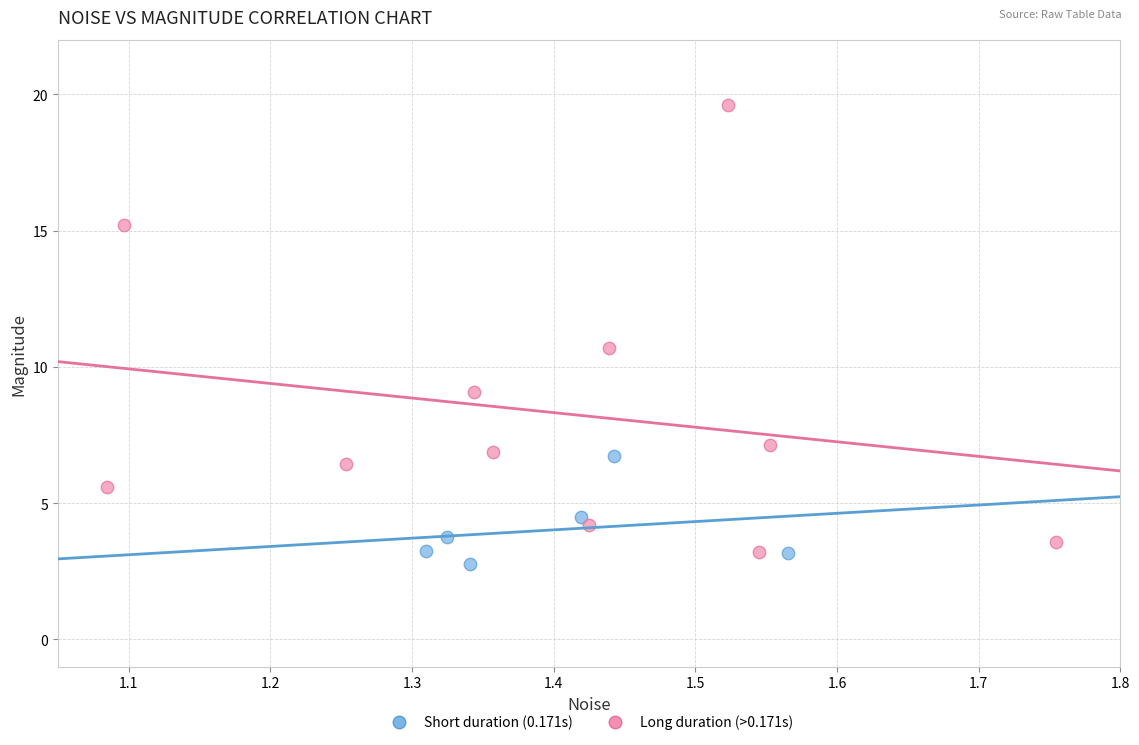

Which series has the widest spread of Y values?

Long duration (>0.171s)